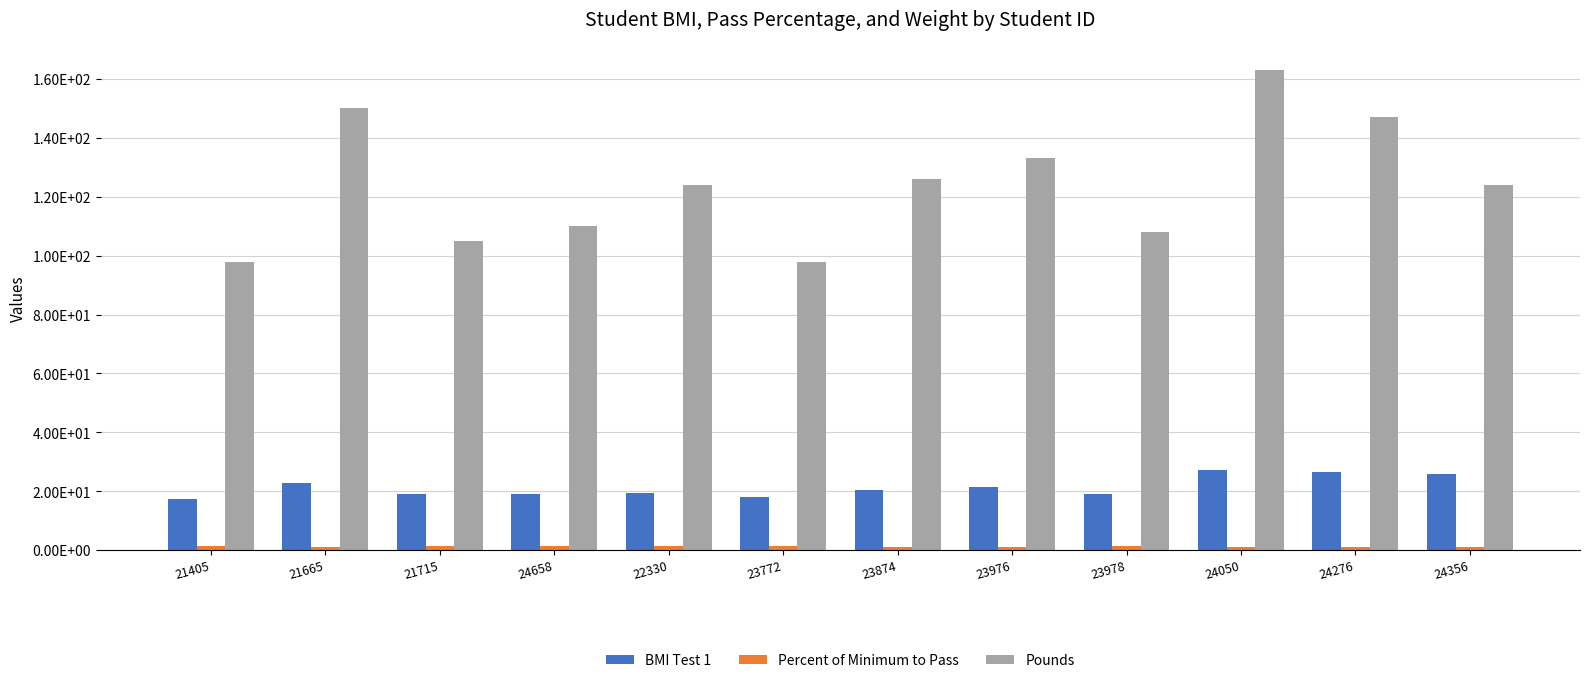

At which label is BMI Test 1 closest to 22?

23976